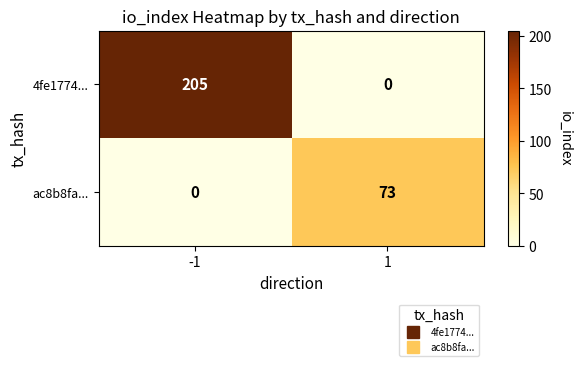

Which series has the largest total across all categories?

4fe1774...